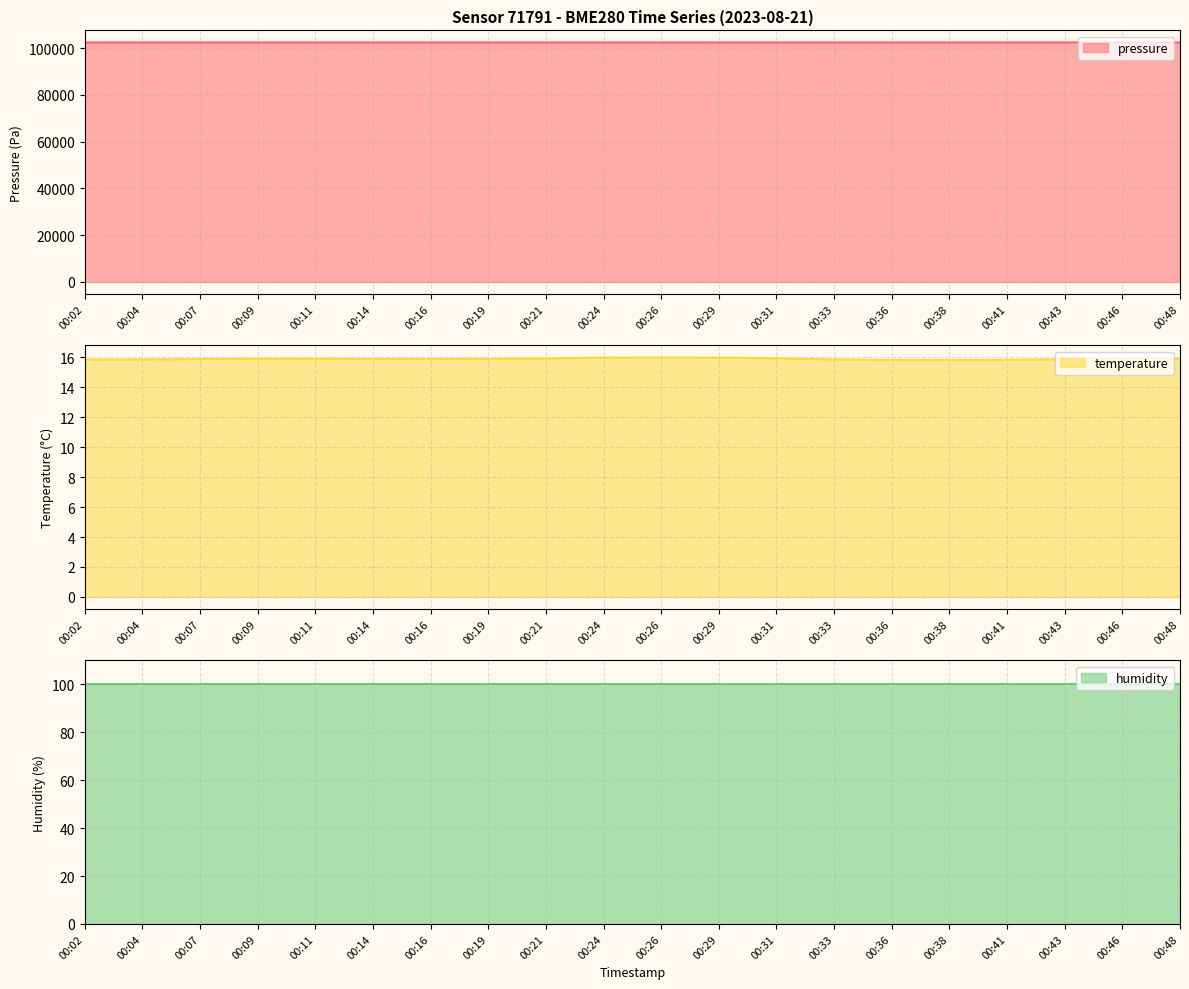

Which series has the widest spread of values?

pressure